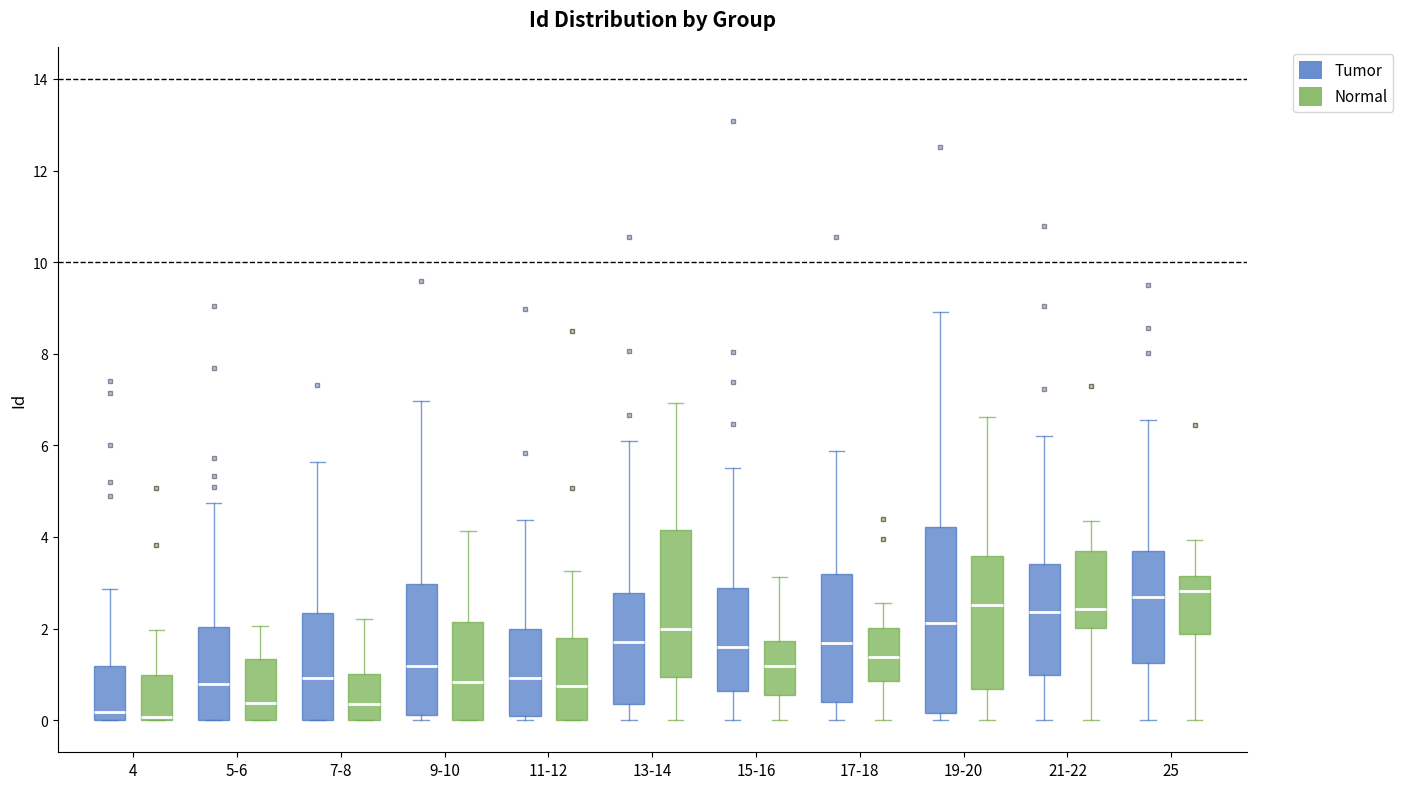

Which box is the tallest, from its lower edge to its upper edge?

19-20 (Tumor)